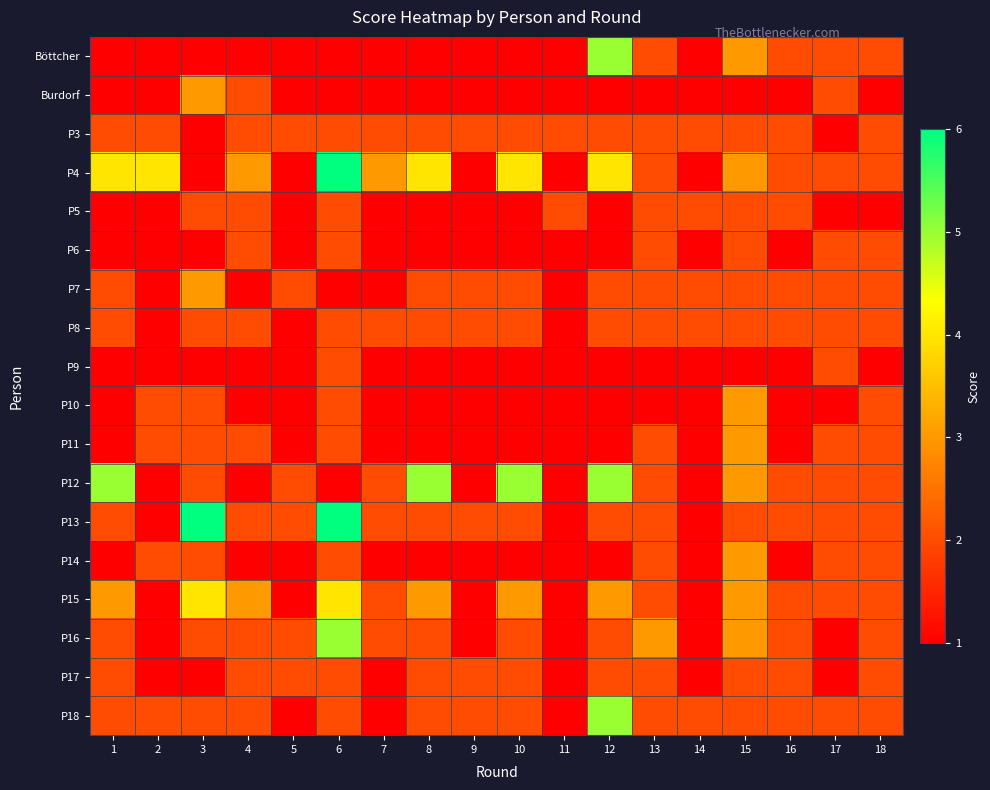

Reading right to left, list all the values displayed in this chart.

Böttcher: 18=2	17=2	16=2	15=3	14=1	13=2	12=5	11=1	10=1	9=1	8=1	7=1	6=1	5=1	4=1	3=1	2=1	1=1
Burdorf: 18=1	17=2	16=1	15=1	14=1	13=1	12=1	11=1	10=1	9=1	8=1	7=1	6=1	5=1	4=2	3=3	2=1	1=1
P3: 18=2	17=1	16=2	15=2	14=2	13=2	12=2	11=2	10=2	9=2	8=2	7=2	6=2	5=2	4=2	3=1	2=2	1=2
P4: 18=2	17=2	16=2	15=3	14=1	13=2	12=4	11=1	10=4	9=1	8=4	7=3	6=6	5=1	4=3	3=1	2=4	1=4
P5: 18=1	17=1	16=2	15=2	14=2	13=2	12=1	11=2	10=1	9=1	8=1	7=1	6=2	5=1	4=2	3=2	2=1	1=1
P6: 18=2	17=2	16=1	15=2	14=1	13=2	12=1	11=1	10=1	9=1	8=1	7=1	6=2	5=1	4=2	3=1	2=1	1=1
P7: 18=2	17=2	16=2	15=2	14=2	13=2	12=2	11=1	10=2	9=2	8=2	7=1	6=1	5=2	4=1	3=3	2=1	1=2
P8: 18=2	17=2	16=2	15=2	14=2	13=2	12=2	11=1	10=2	9=2	8=2	7=2	6=2	5=1	4=2	3=2	2=1	1=2
P9: 18=1	17=2	16=1	15=1	14=1	13=1	12=1	11=1	10=1	9=1	8=1	7=1	6=2	5=1	4=1	3=1	2=1	1=1
P10: 18=2	17=1	16=1	15=3	14=1	13=1	12=1	11=1	10=1	9=1	8=1	7=1	6=2	5=1	4=1	3=2	2=2	1=1
P11: 18=2	17=2	16=1	15=3	14=1	13=2	12=1	11=1	10=1	9=1	8=1	7=1	6=2	5=1	4=2	3=2	2=2	1=1
P12: 18=2	17=2	16=2	15=3	14=1	13=2	12=5	11=1	10=5	9=1	8=5	7=2	6=1	5=2	4=1	3=2	2=1	1=5
P13: 18=2	17=2	16=2	15=2	14=1	13=2	12=2	11=1	10=2	9=2	8=2	7=2	6=6	5=2	4=2	3=6	2=1	1=2
P14: 18=2	17=2	16=1	15=3	14=1	13=2	12=1	11=1	10=1	9=1	8=1	7=1	6=2	5=1	4=1	3=2	2=2	1=1
P15: 18=2	17=2	16=2	15=3	14=1	13=2	12=3	11=1	10=3	9=1	8=3	7=2	6=4	5=1	4=3	3=4	2=1	1=3
P16: 18=2	17=1	16=2	15=3	14=1	13=3	12=2	11=1	10=2	9=1	8=2	7=2	6=5	5=2	4=2	3=2	2=1	1=2
P17: 18=2	17=1	16=2	15=2	14=1	13=2	12=2	11=1	10=2	9=2	8=2	7=1	6=2	5=2	4=2	3=1	2=1	1=2
P18: 18=2	17=2	16=2	15=2	14=2	13=2	12=5	11=1	10=2	9=2	8=2	7=1	6=2	5=1	4=2	3=2	2=2	1=2